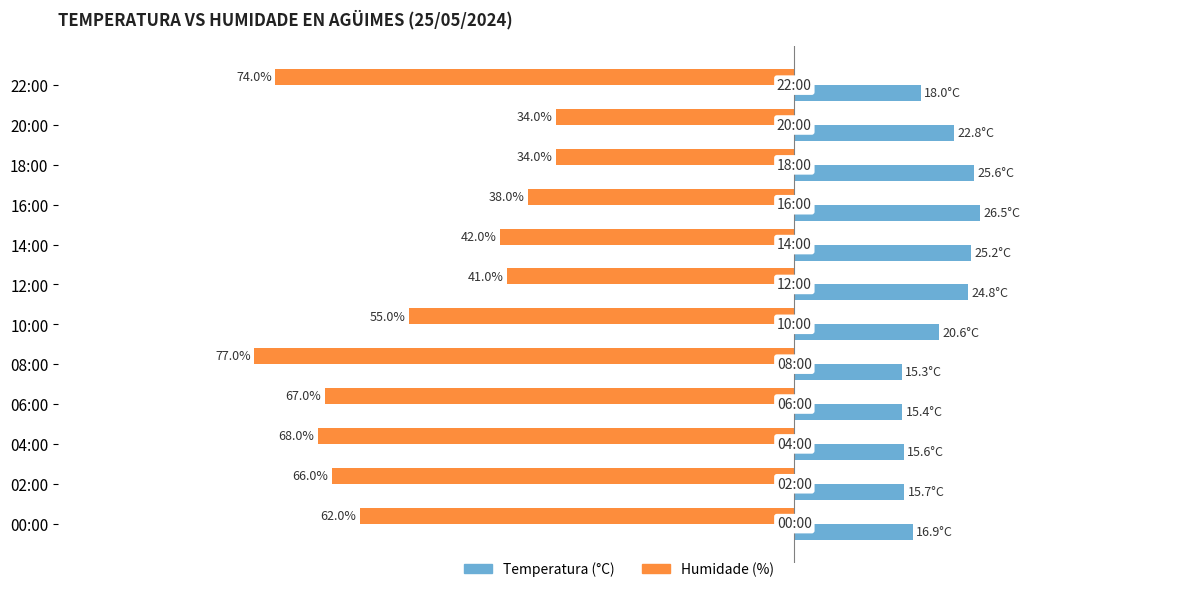

Reading left to right, list all the values displayed in this chart.

Temperatura (°C): 18.0	22.8	25.6	26.5	25.2	24.8	20.6	15.3	15.4	15.6	15.7	16.9
Humidade (%): -74.0	-34.0	-34.0	-38.0	-42.0	-41.0	-55.0	-77.0	-67.0	-68.0	-66.0	-62.0